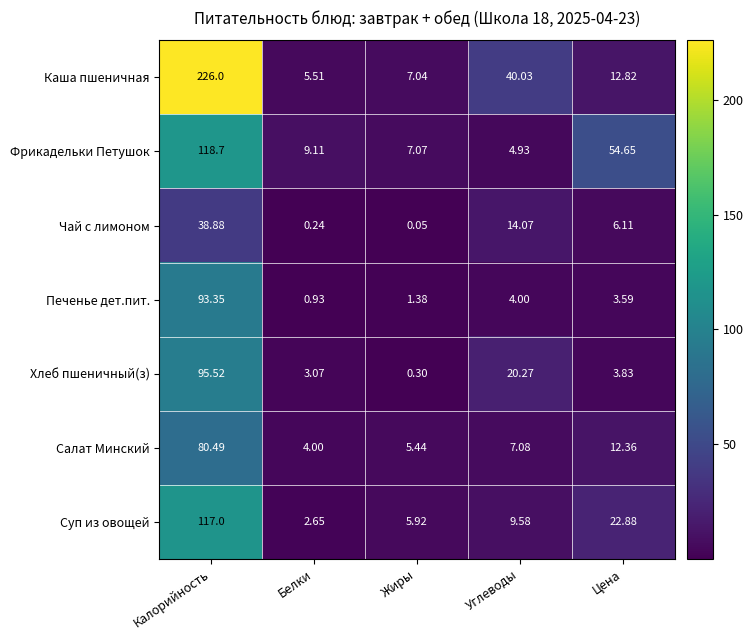

Which series has the largest total across all categories?

Каша пшеничная